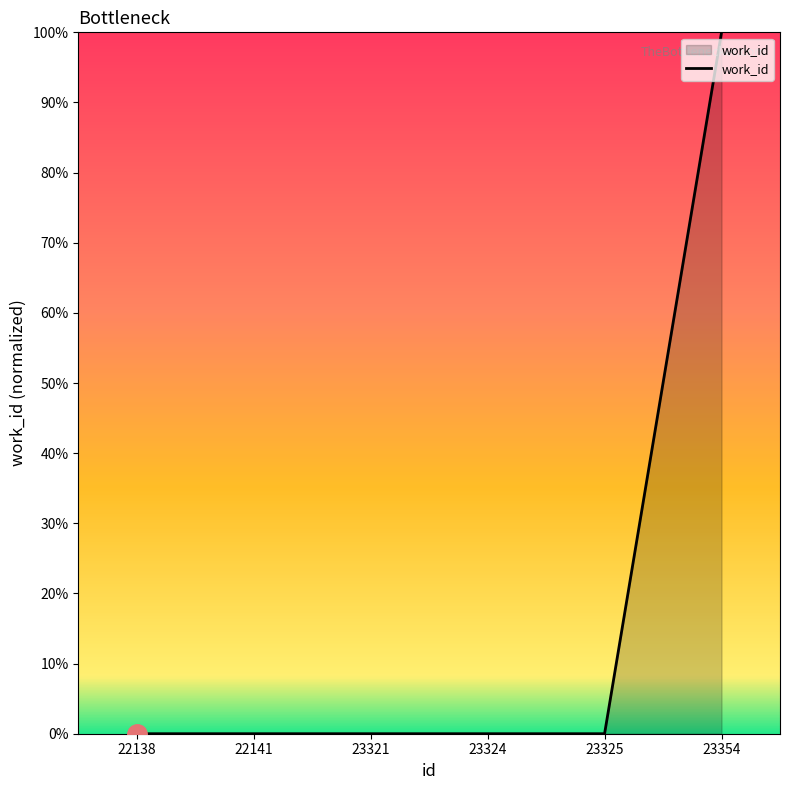

At which category does the chart reach its minimum across all series?

22138